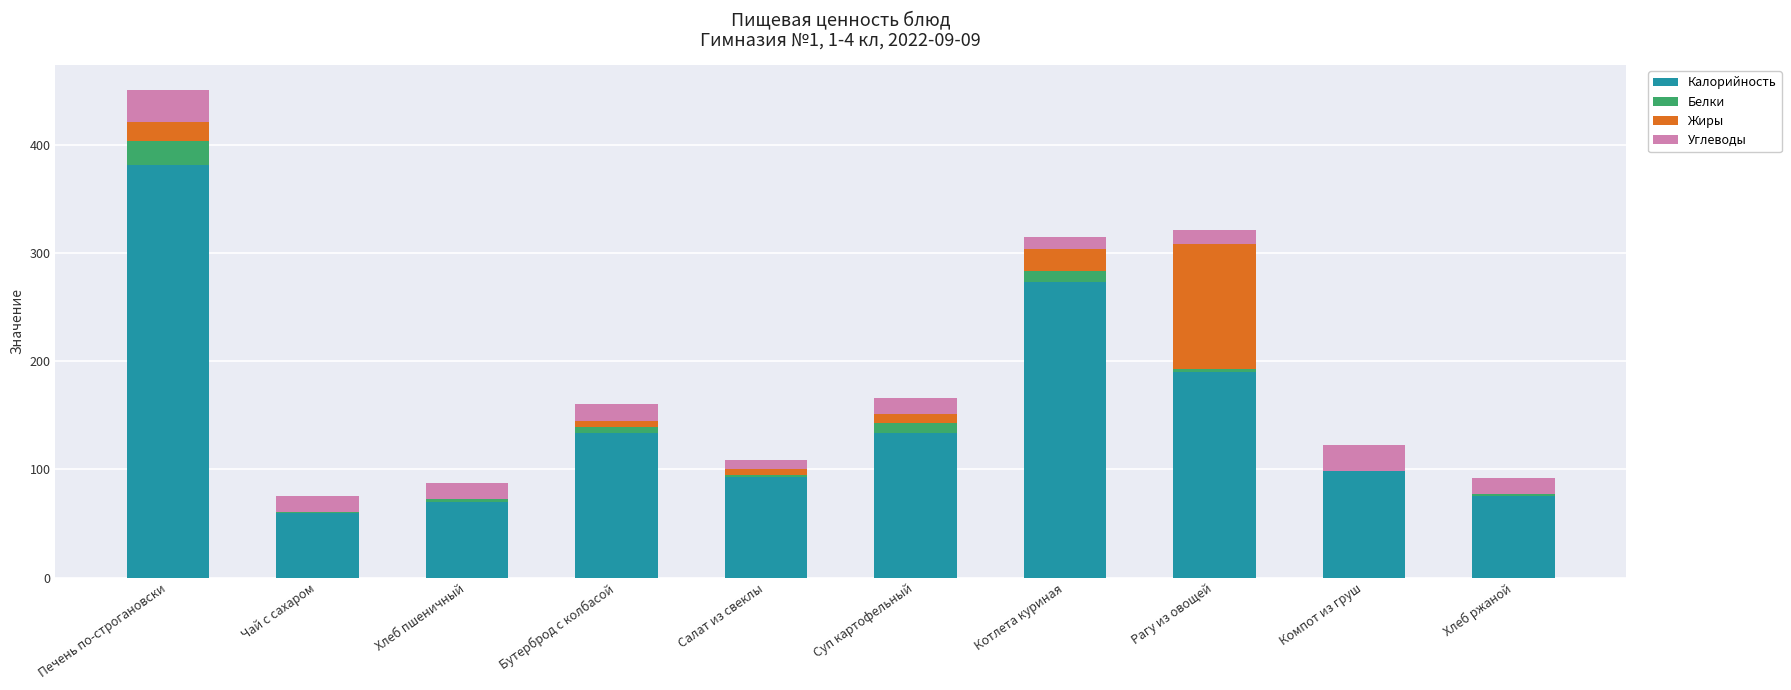

Is it true that Калорийность equals 134.0 at Бутерброд с колбасой?

True